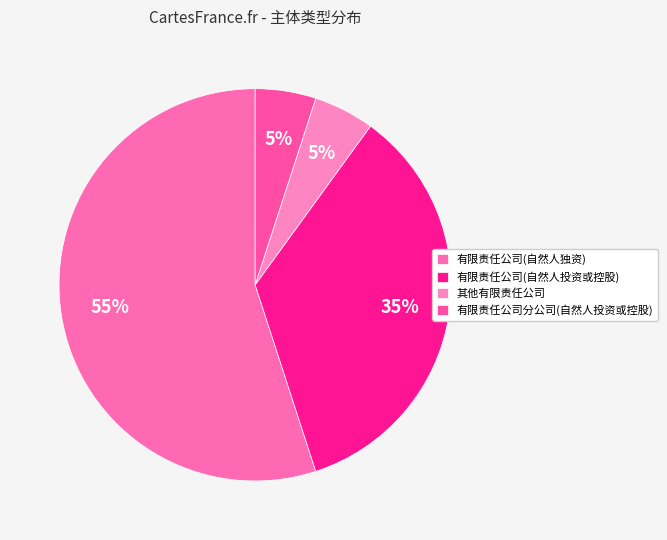

Count the number of slices in the pie.

4